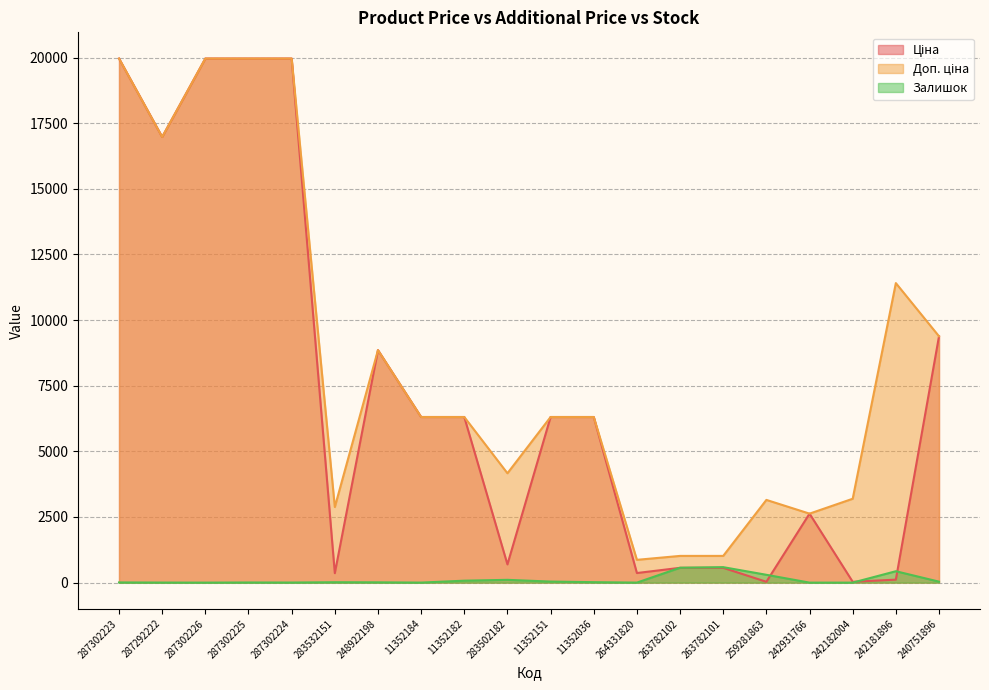

Which series changed the most between 11352151 and 242182004?

Ціна